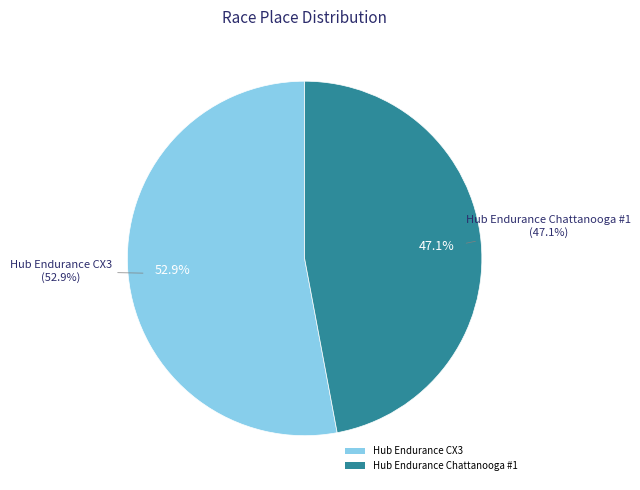

What is the largest slice in the pie chart?

Hub Endurance CX3